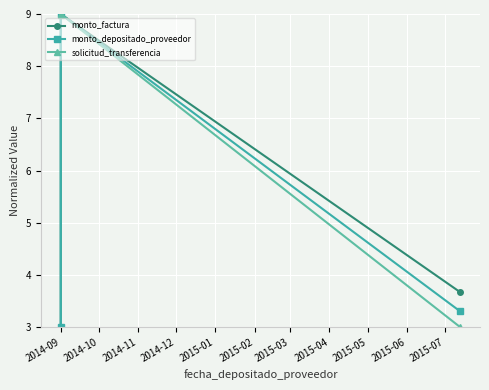

The solicitud_transferencia series shows 5.4 at 2014-09. True or false?

False